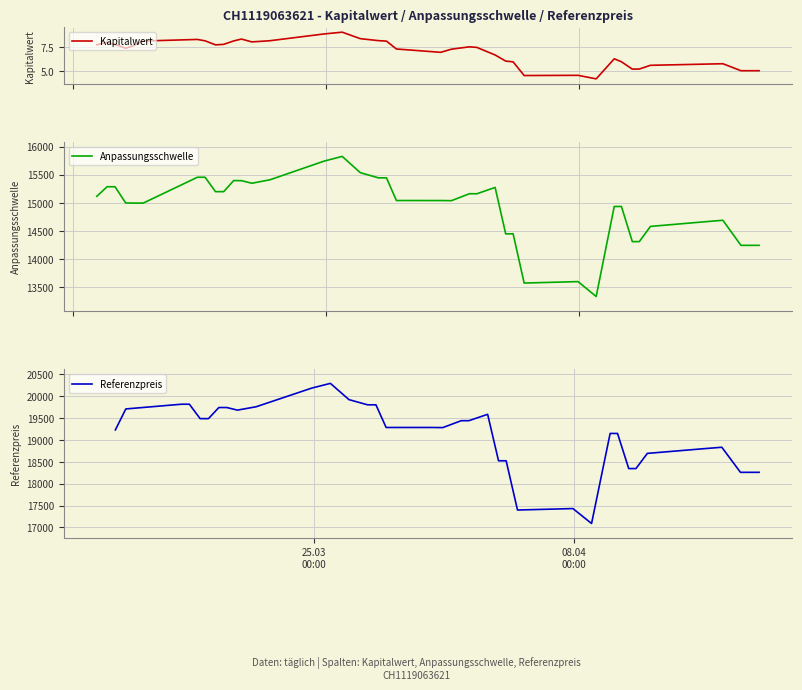

What is the highest value of the Kapitalwert series?

9.0